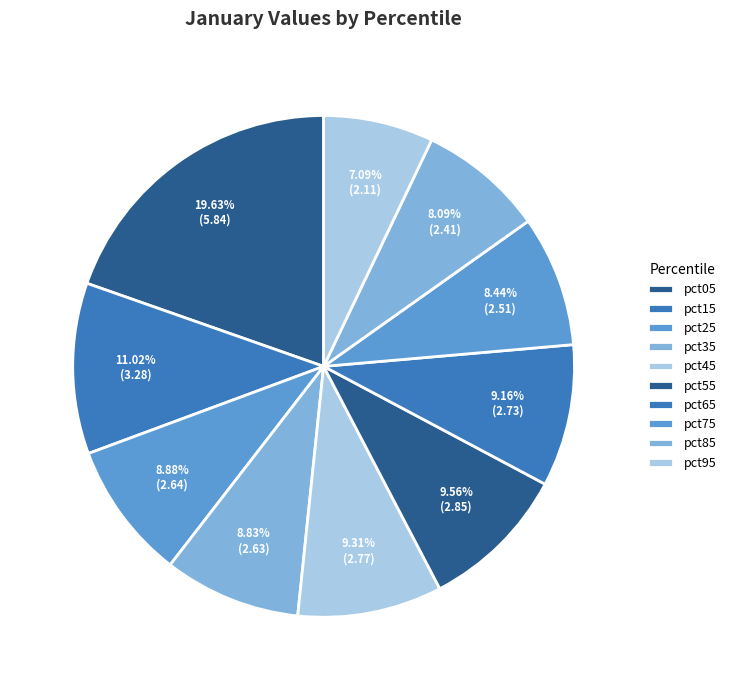

To the nearest percent, what is the difference between the pct05 and pct85 slice percentages?

12%